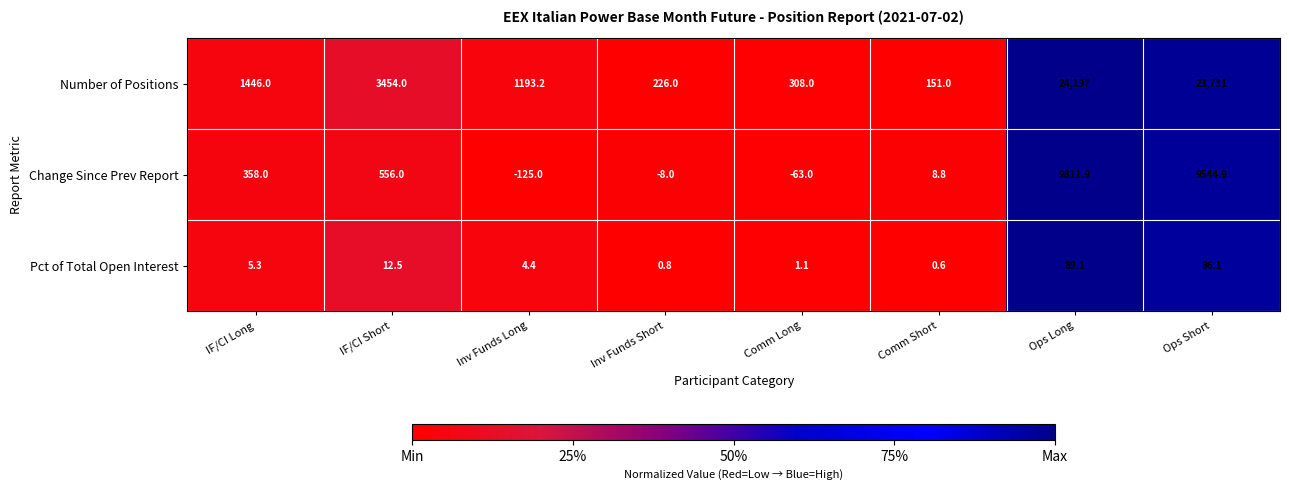

Is it true that Number of Positions equals 308.0 at Comm Long?

True